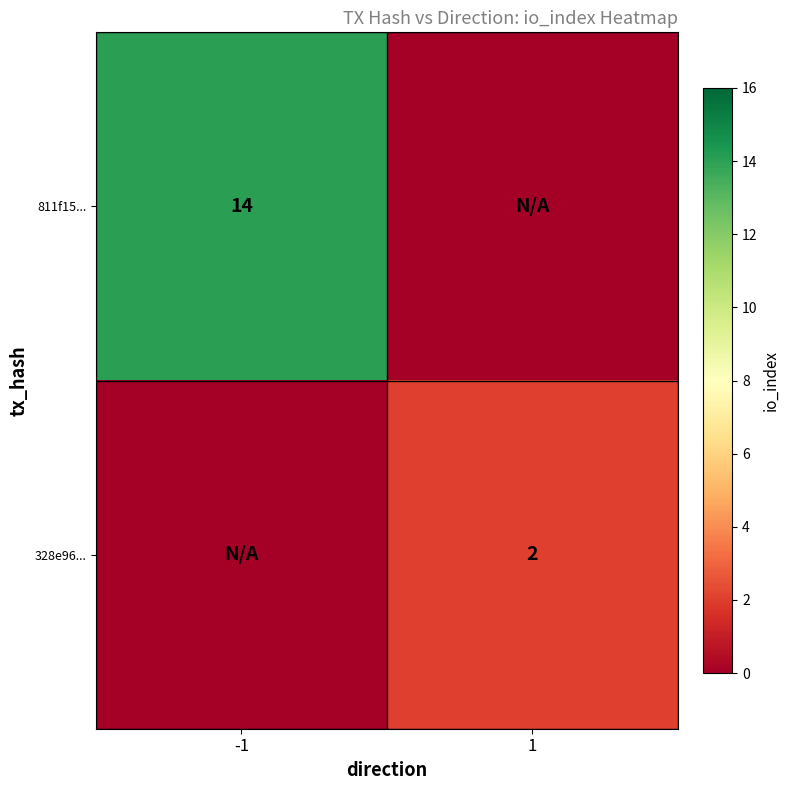

True or false: 328e96... has a value of 2 at 1.

True